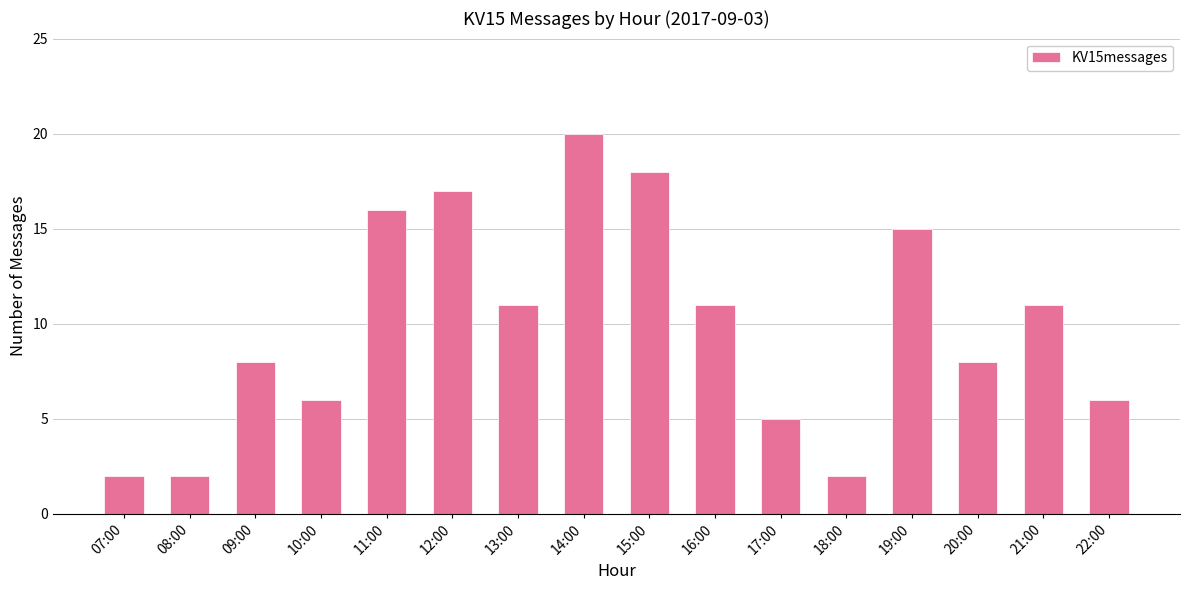

What is the change in value from 11:00 to 19:00?

-1